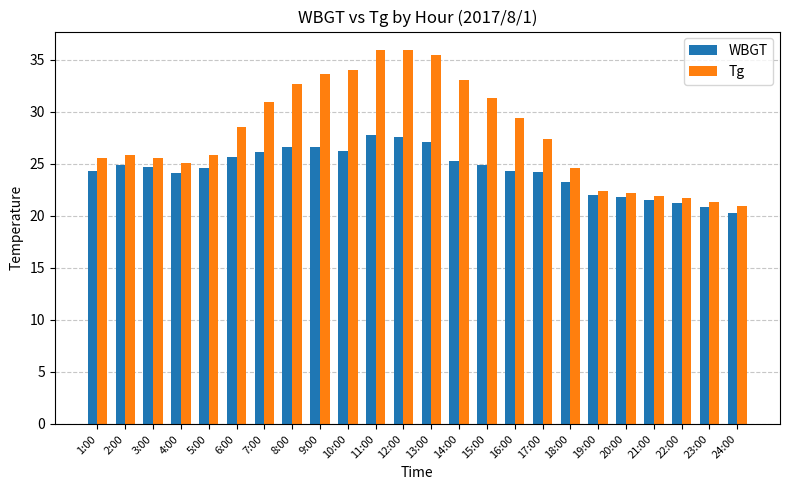

At how many categories does at least one series exceed 24?

18